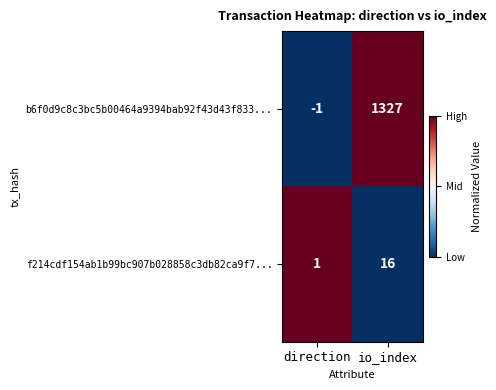

How many data points does each series have?

2